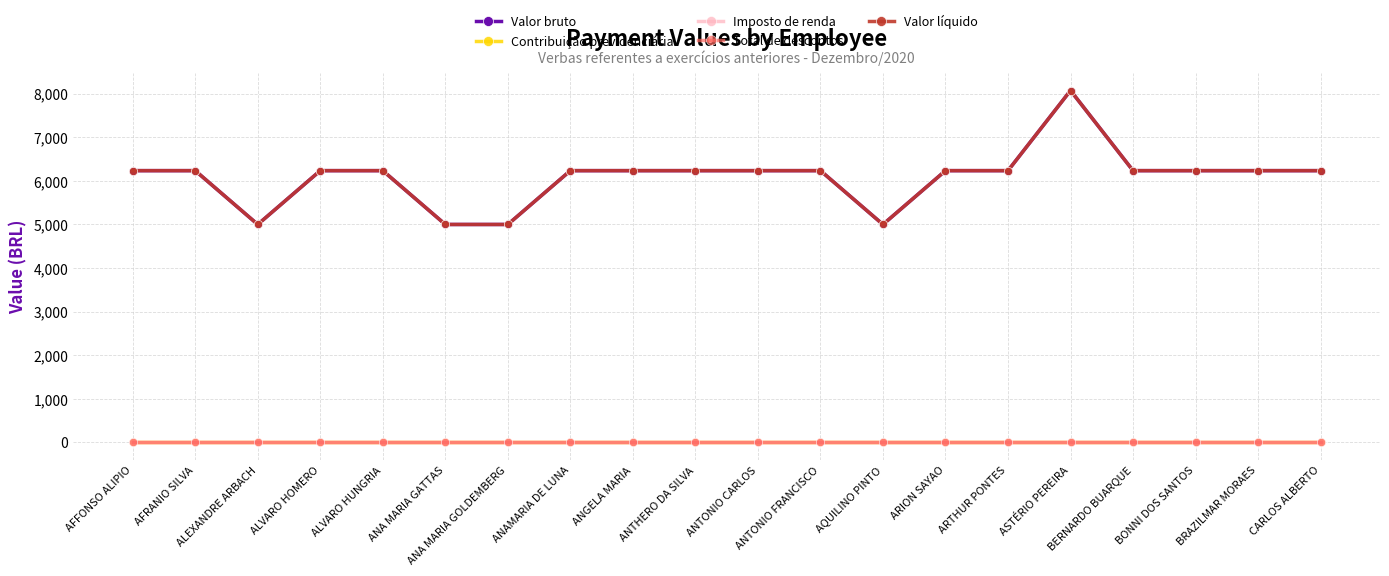

Which label corresponds to the largest value in the chart?

ASTÉRIO PEREIRA